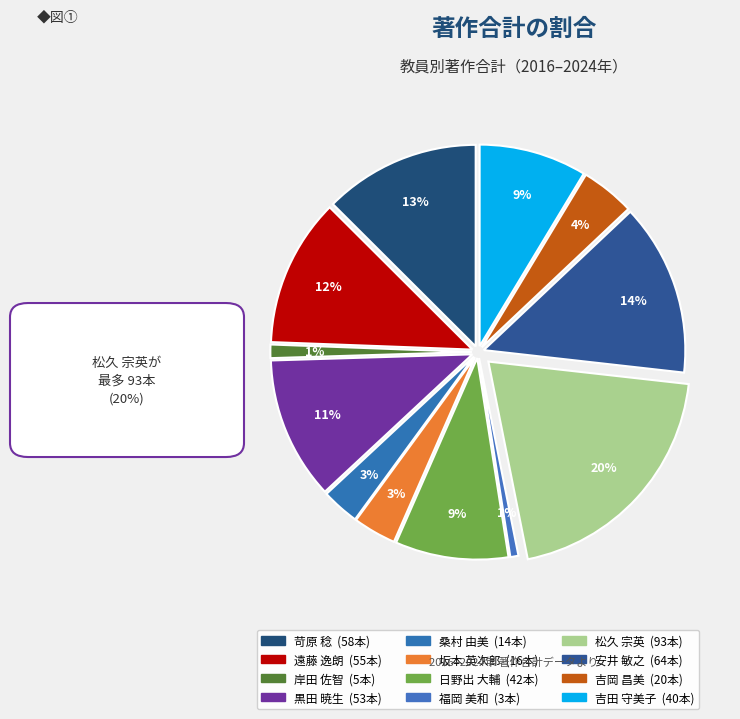

Does any single category account for the majority?

No